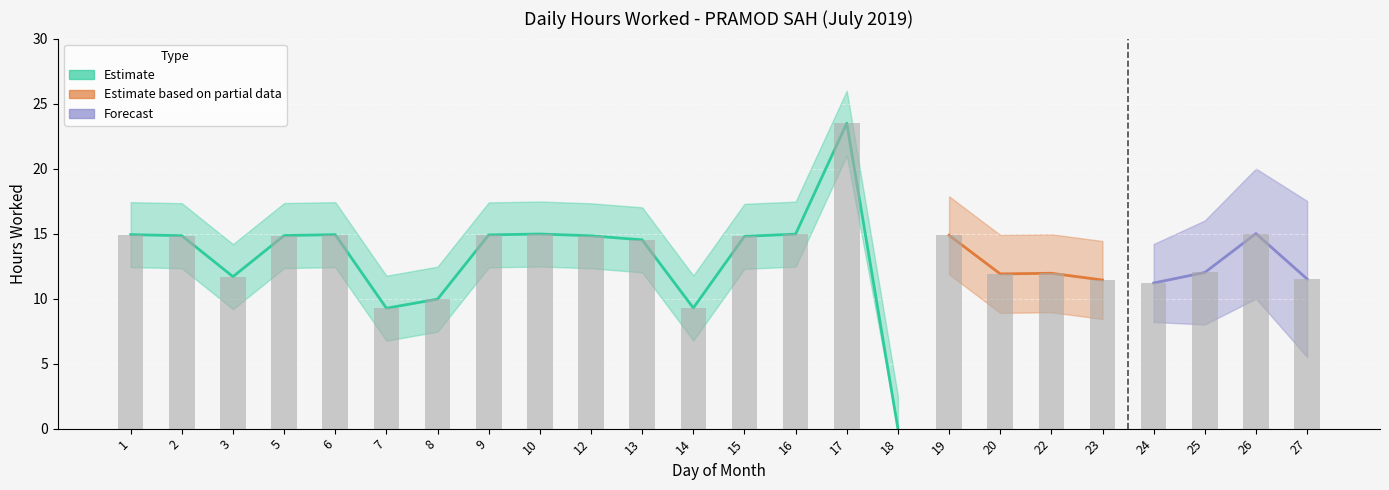

Count the number of values greater than 14.

13